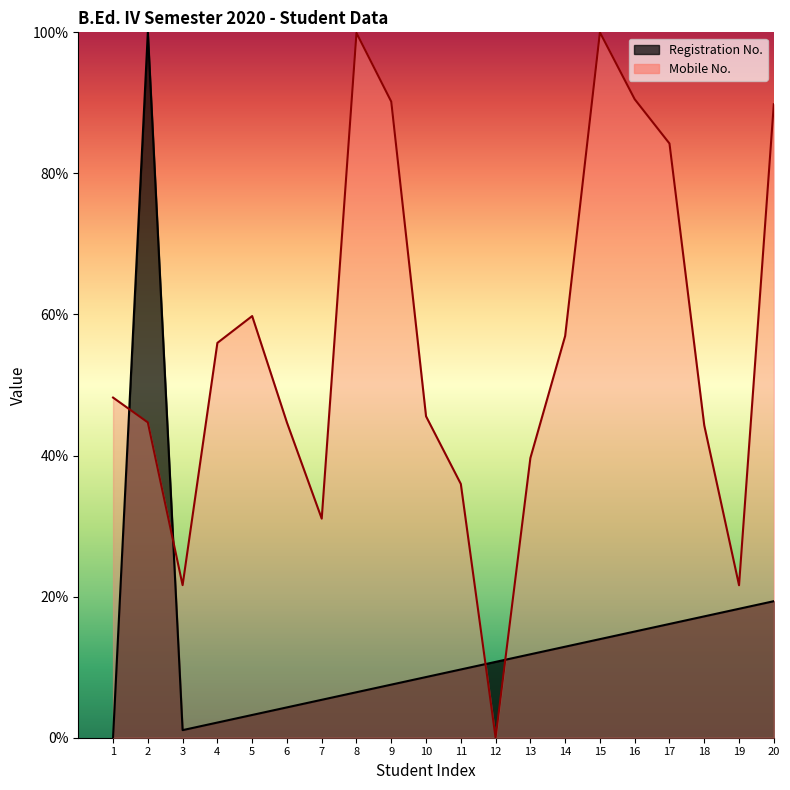

What is the total value across all series at 11?

45.7